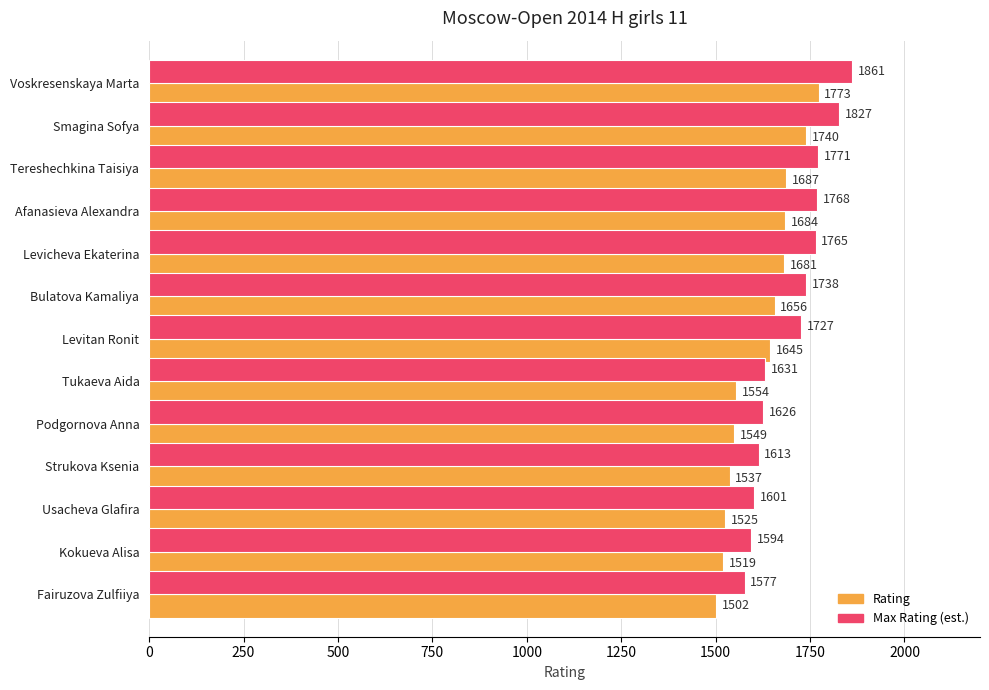

What is the difference between the maximum and second lowest values in the Rating series?

254.0